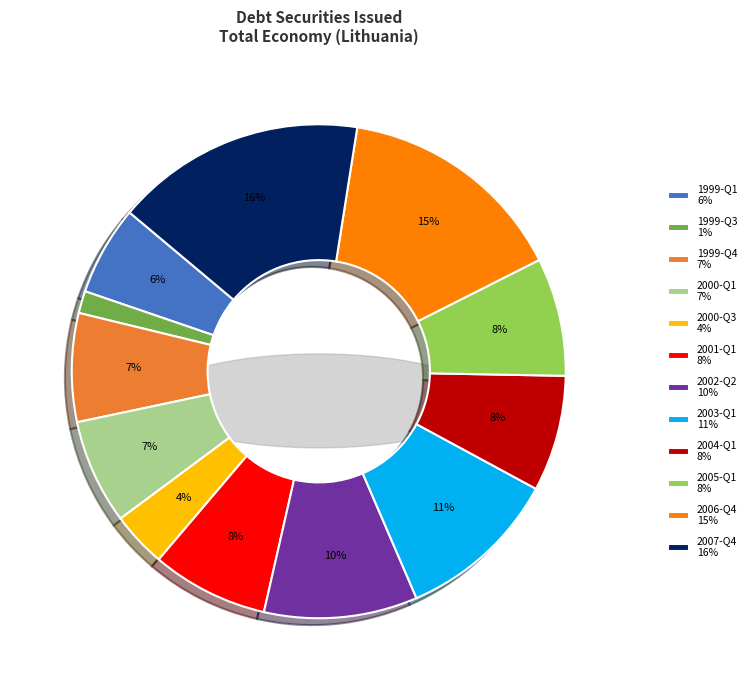

What is the largest slice in the pie chart?

2007-Q4